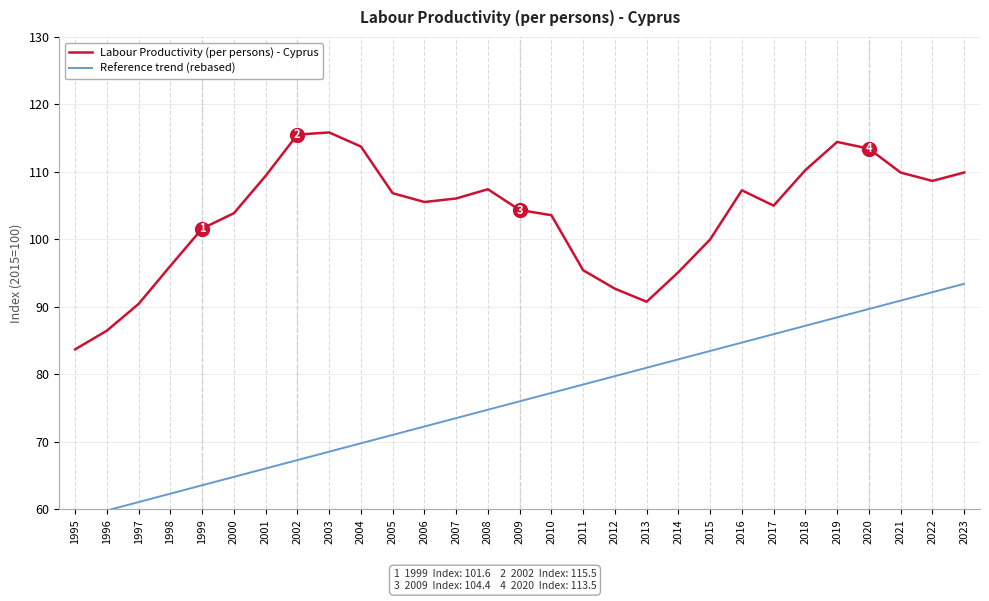

Which series has the largest total across all categories?

Labour Productivity (per persons) - Cyprus